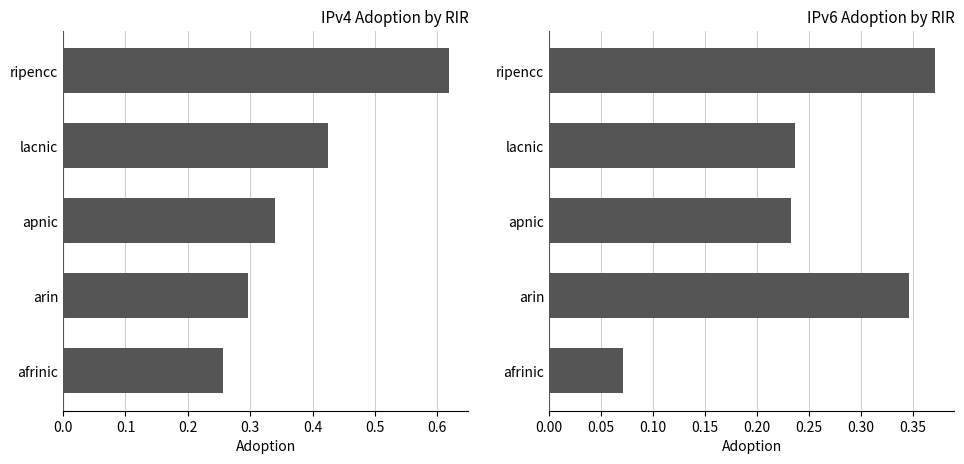

Between apnic and arin, which is larger?

apnic